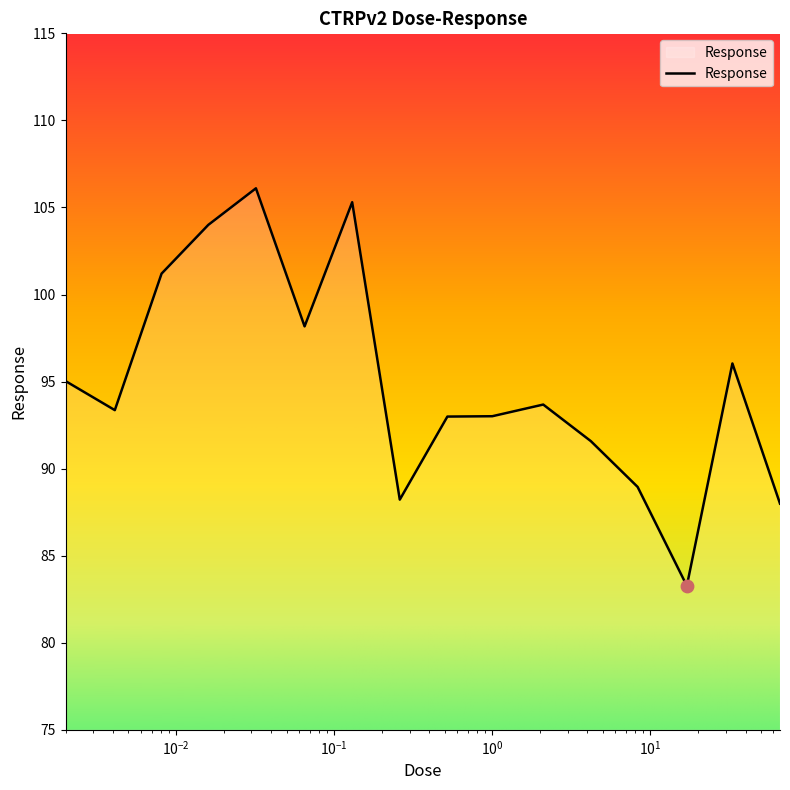

What is the minimum value shown in the chart?

83.3